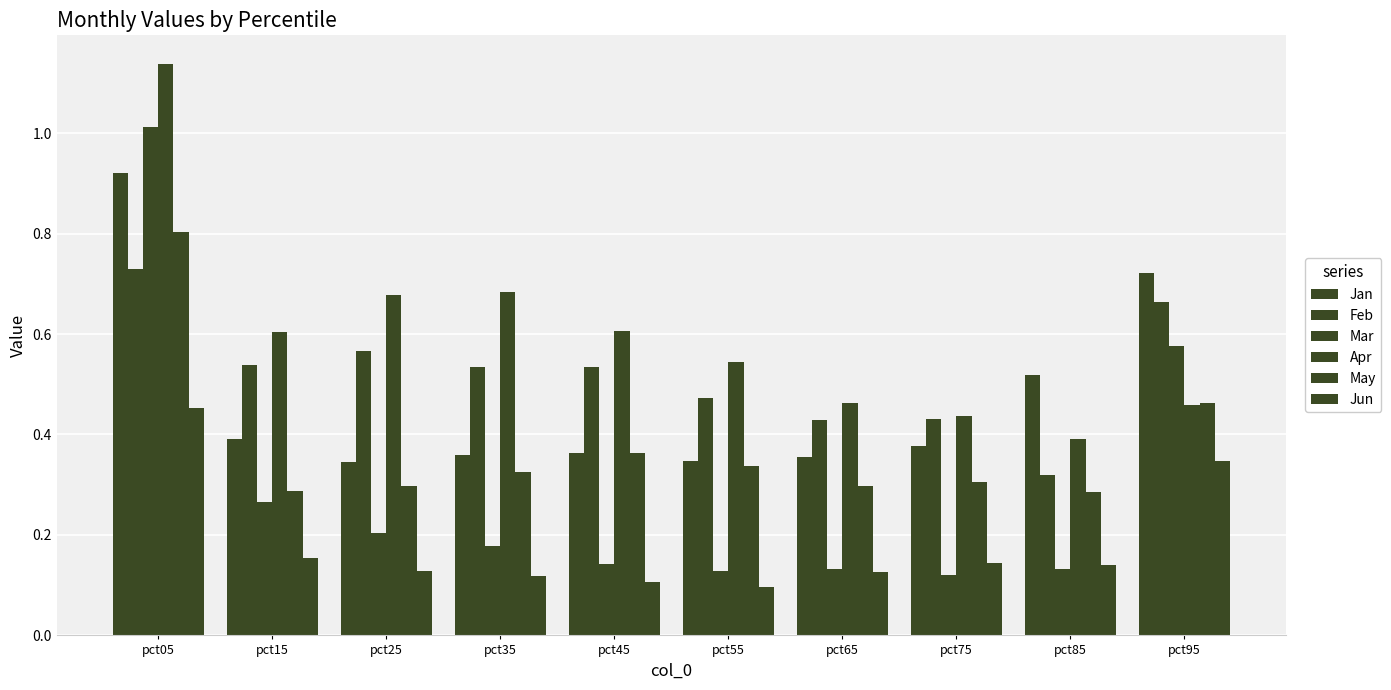

How many groups of bars are there?

10